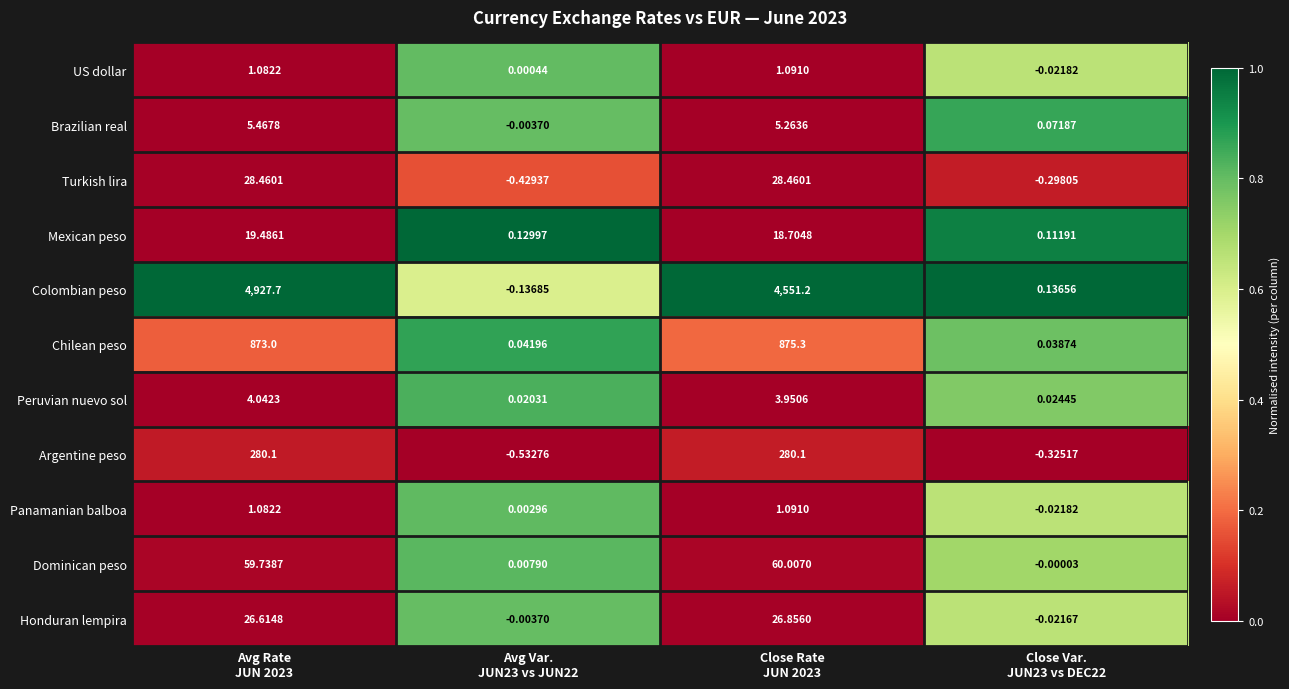

Count the number of categories in the chart.

4